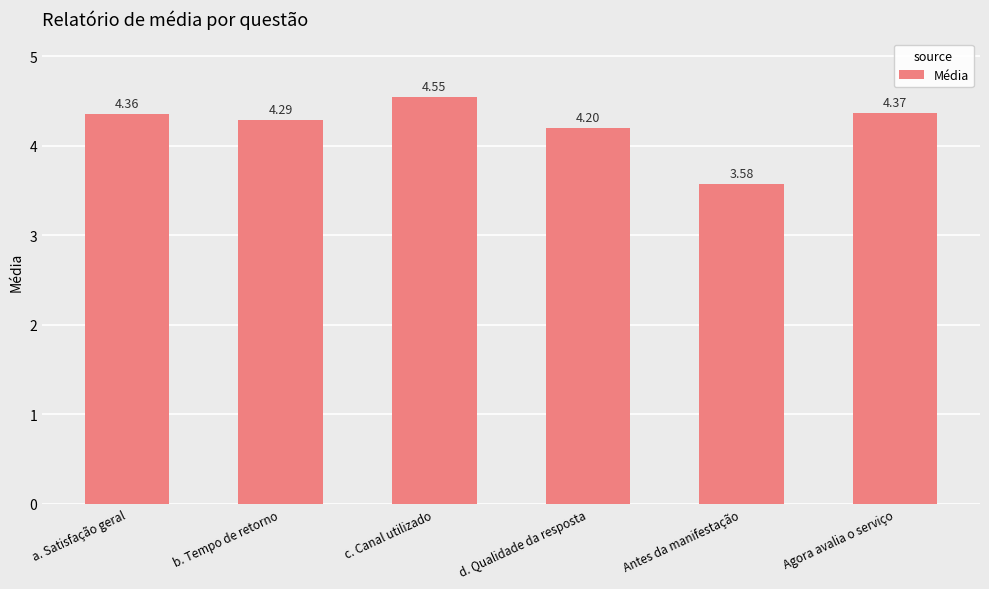

What is the difference between the maximum and minimum values?

1.0